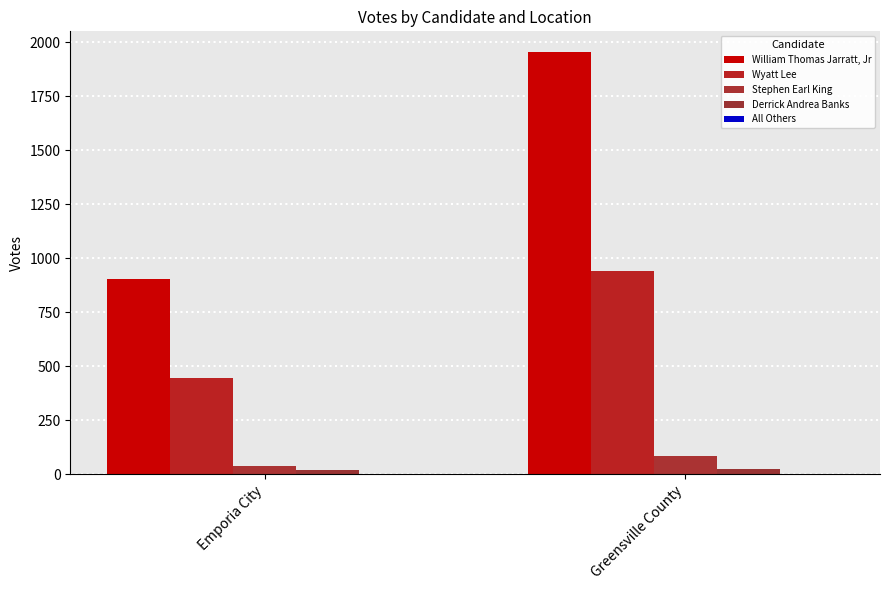

Reading left to right, list all the values displayed in this chart.

William Thomas Jarratt, Jr: 903	1954
Wyatt Lee: 447	940
Stephen Earl King: 41	87
Derrick Andrea Banks: 21	27
All Others: 0	2